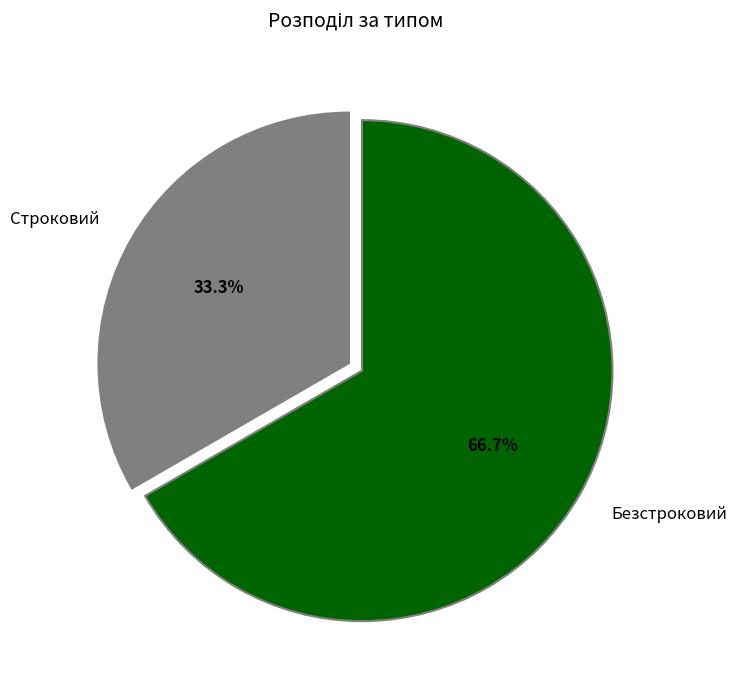

Does Строковий account for over 50% of the chart?

No